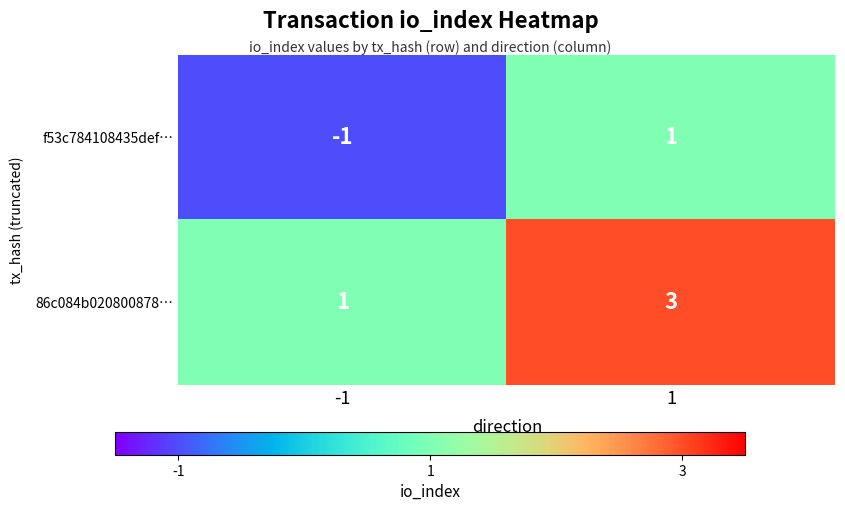

What is the sum of the 86c084b020800878… values at 1 and -1?

4